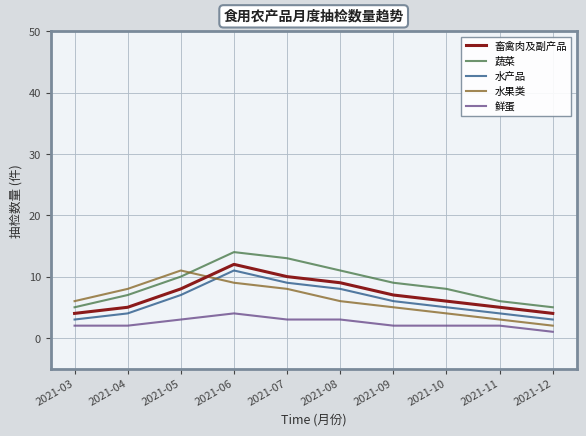

True or false: 水产品 and 畜禽肉及副产品 cross at least once.

False